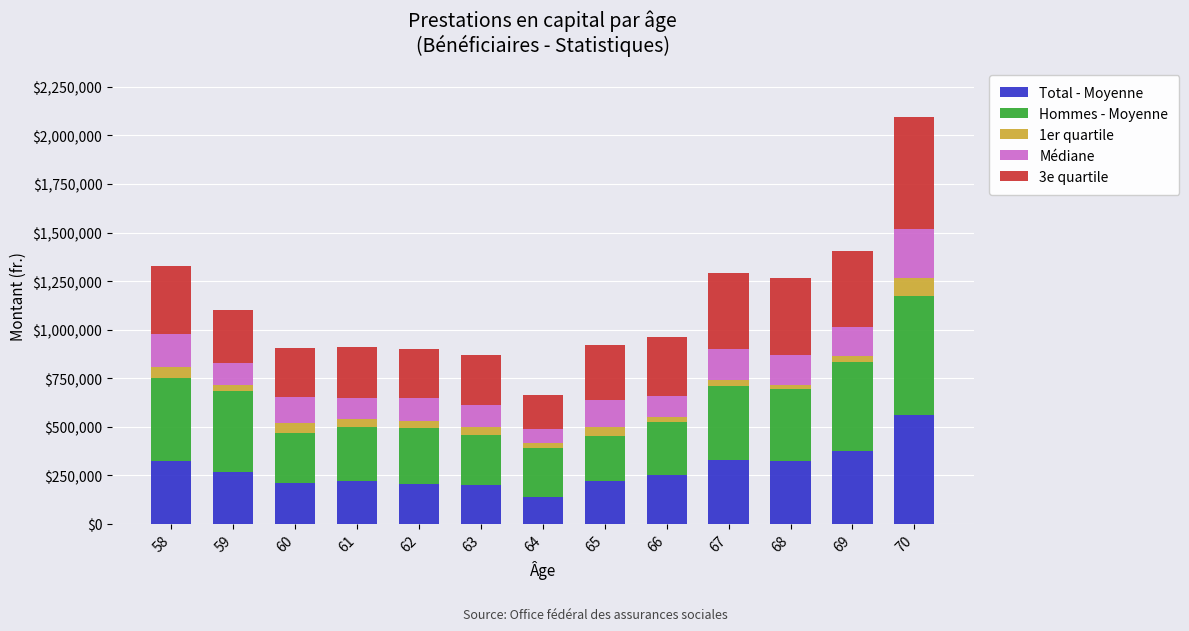

What is the minimum value for Total - Moyenne?

140343.6